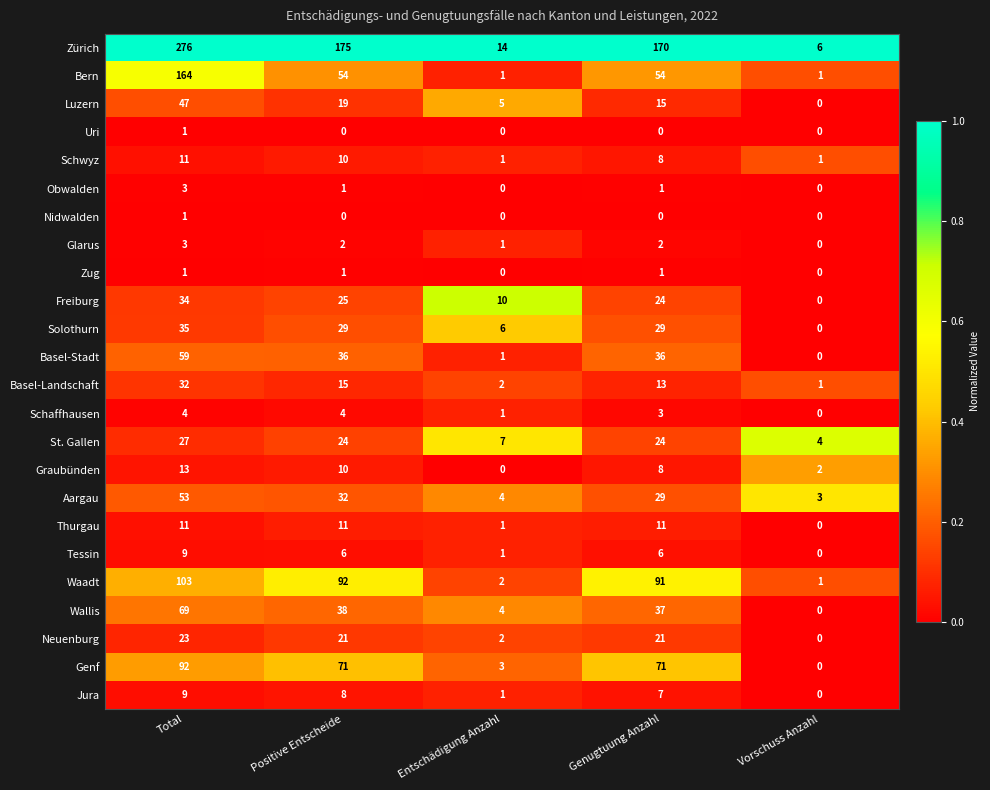

Which series changed the most between Entschädigung Anzahl and Genugtuung Anzahl?

Zürich